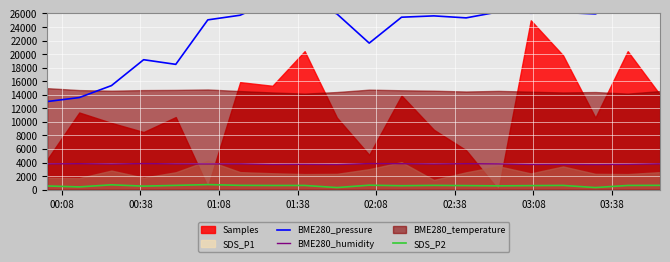

True or false: BME280_humidity has more than 1 points higher than both neighbors.

True